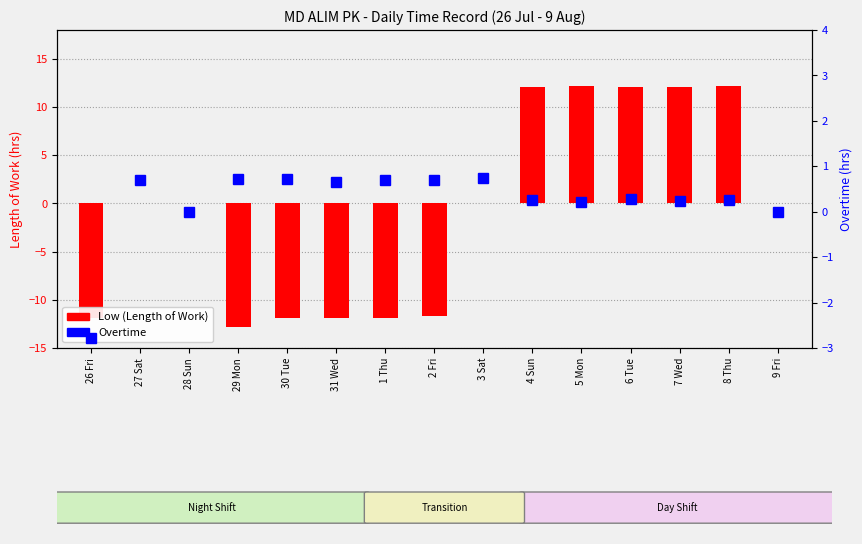

What is the difference between the maximum and minimum values in the Low (Length of Work) series?

25.1